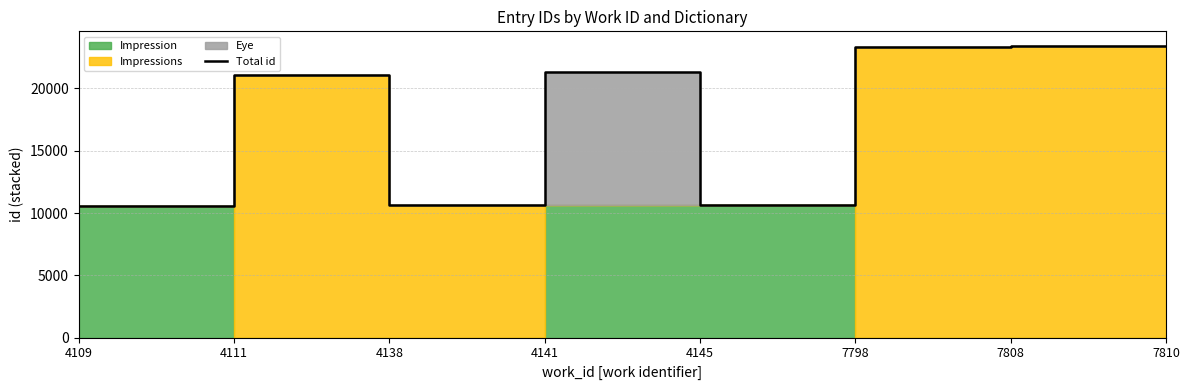

What is the smallest value displayed?

10588